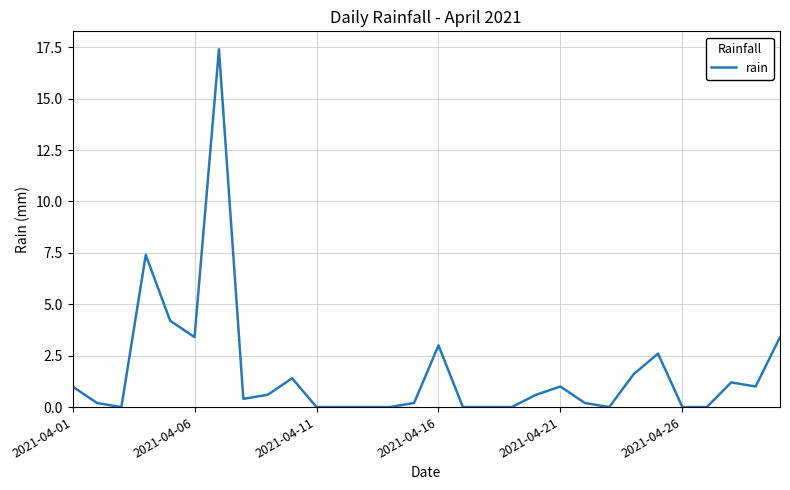

What is the maximum value shown in the chart?

17.4